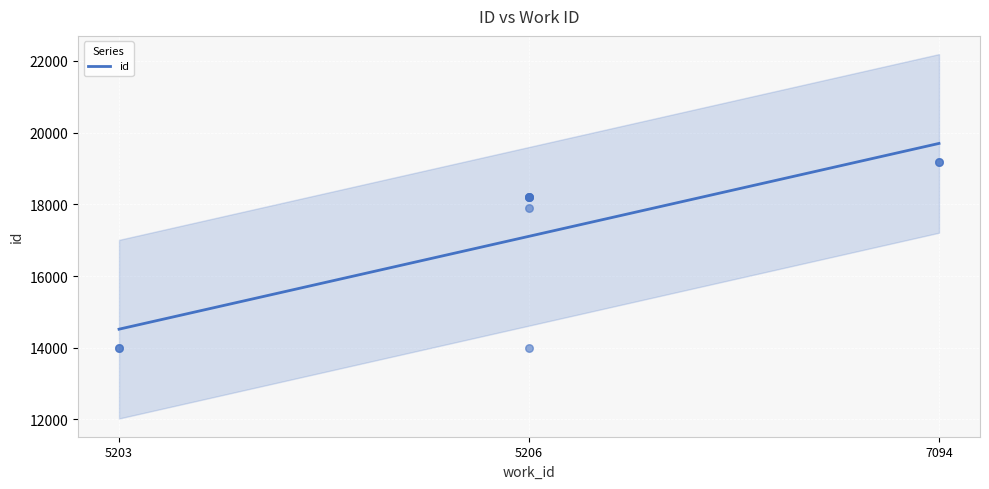

What is the change in value from 5206 to 7094?

+5173